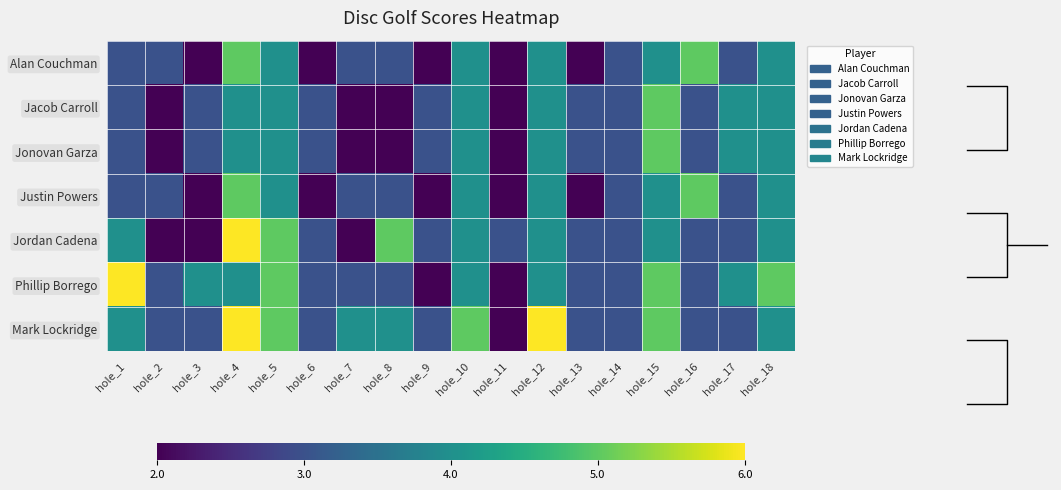

The value of Jacob Carroll at hole_17 is 2. True or false?

False